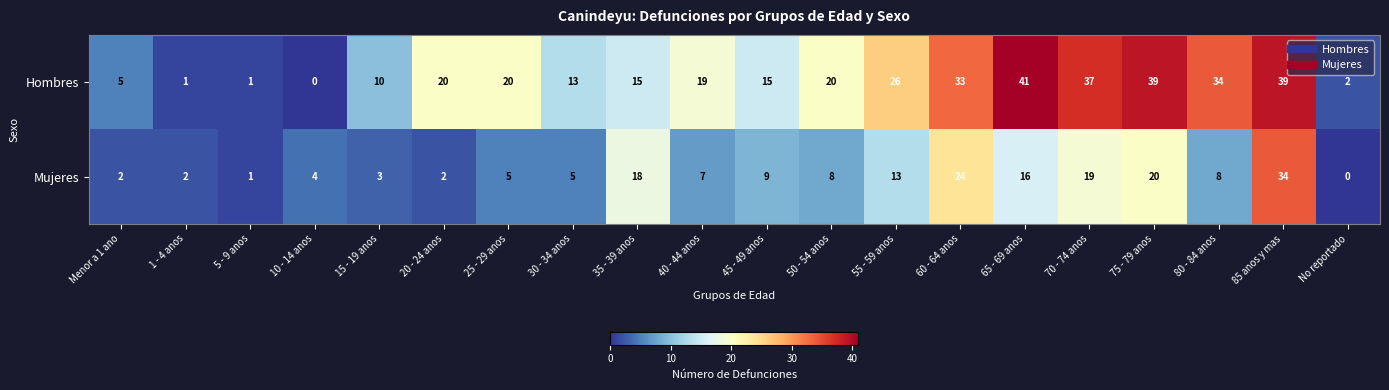

At 55 - 59 anos, list the series in order from largest to smallest.

Hombres, Mujeres